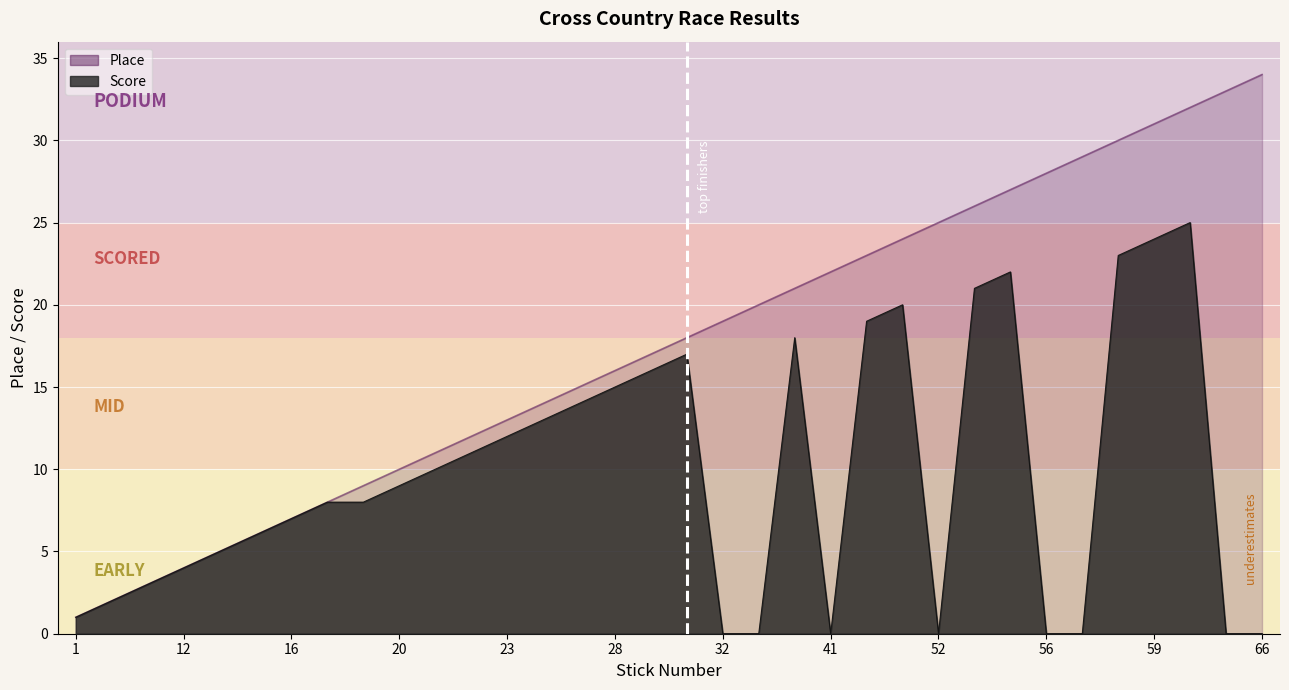

What is the sum of all Score values?

333